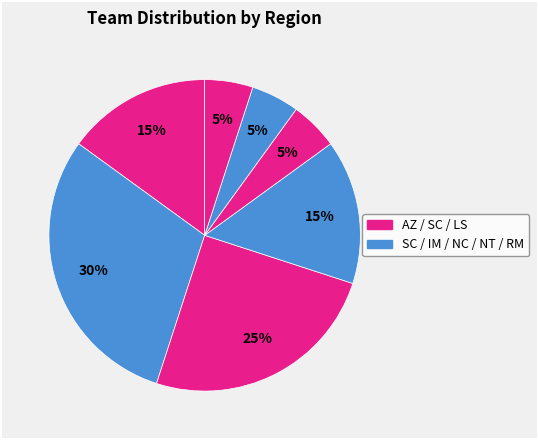

How many slices are in this pie chart?

7